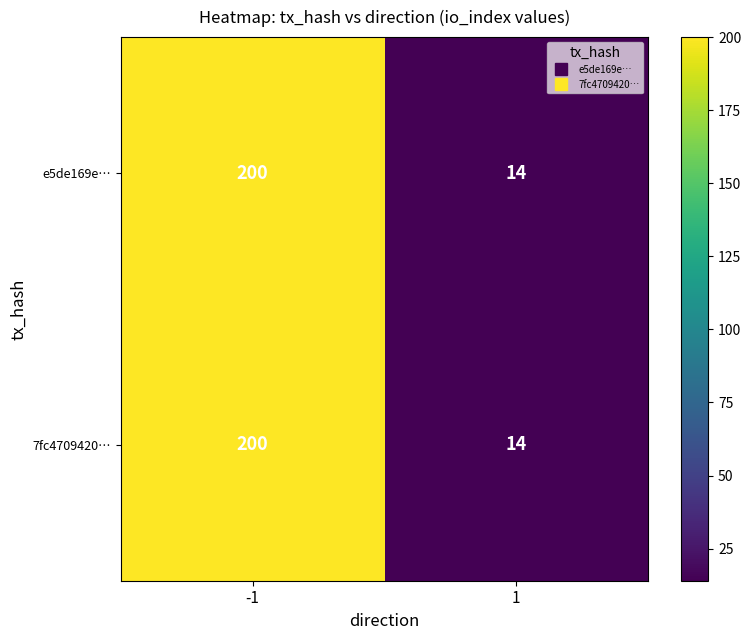

Rank the categories by 7fc4709420… value from highest to lowest.

-1, 1